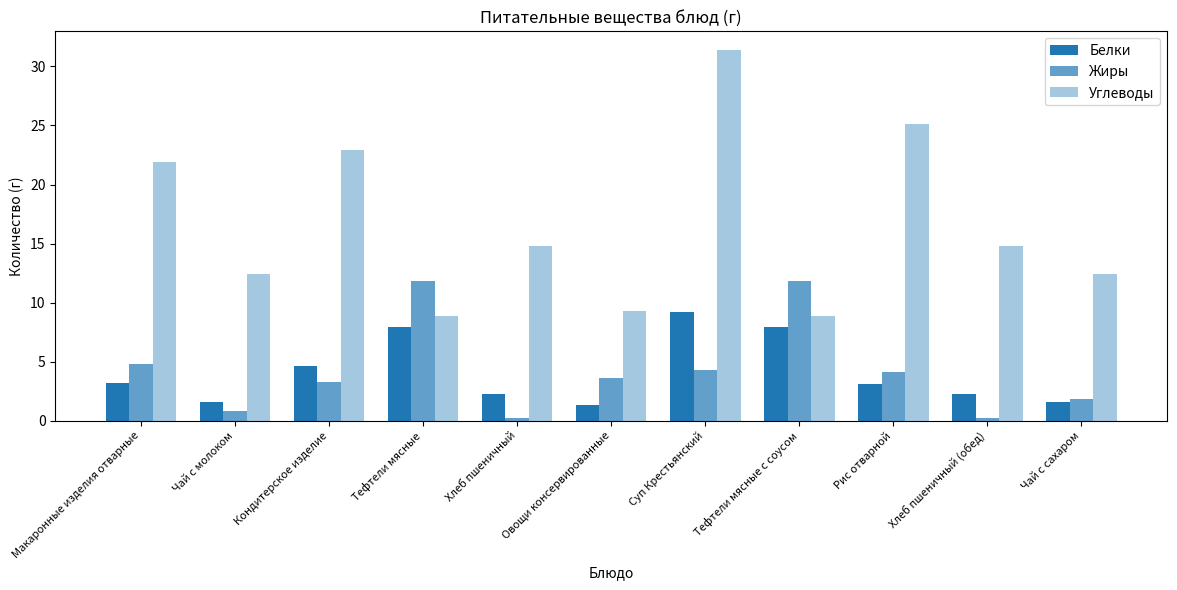

What is the sum of all Белки values?

45.0